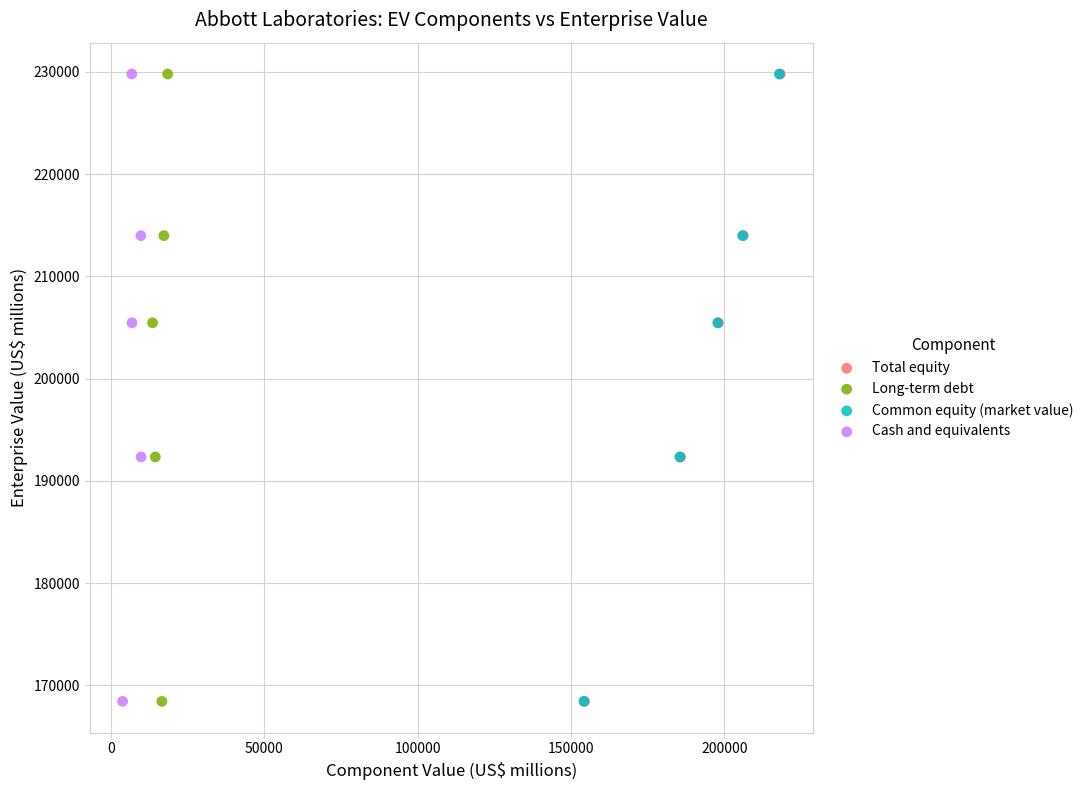

What are all the series names shown in the legend?

Total equity, Long-term debt, Common equity (market value), Cash and equivalents